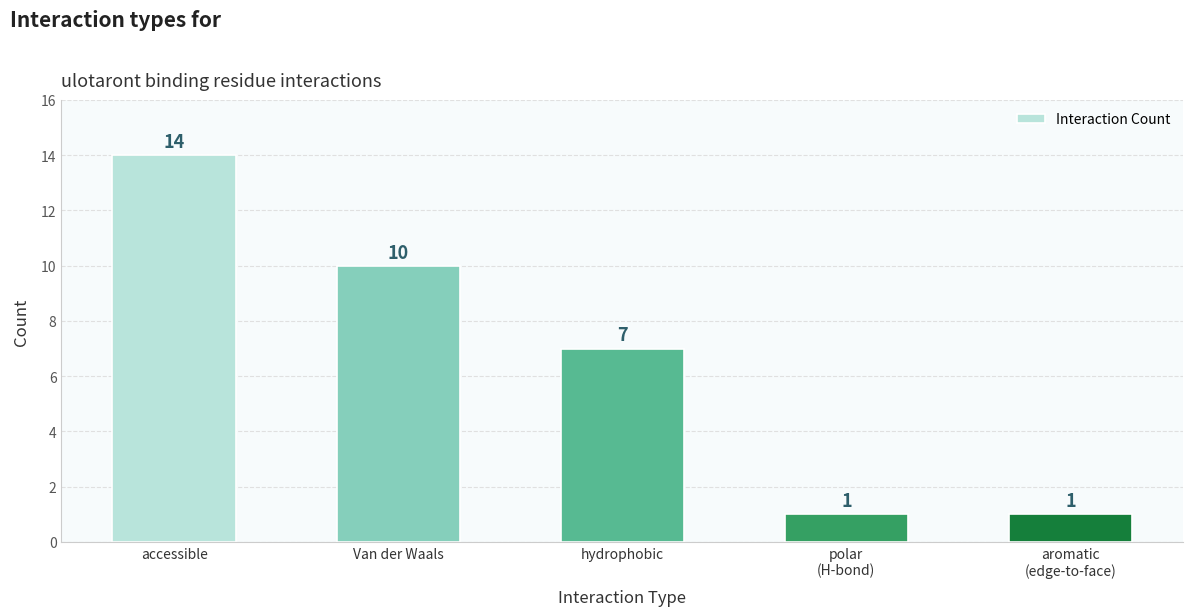

Which label corresponds to the largest value in the chart?

accessible